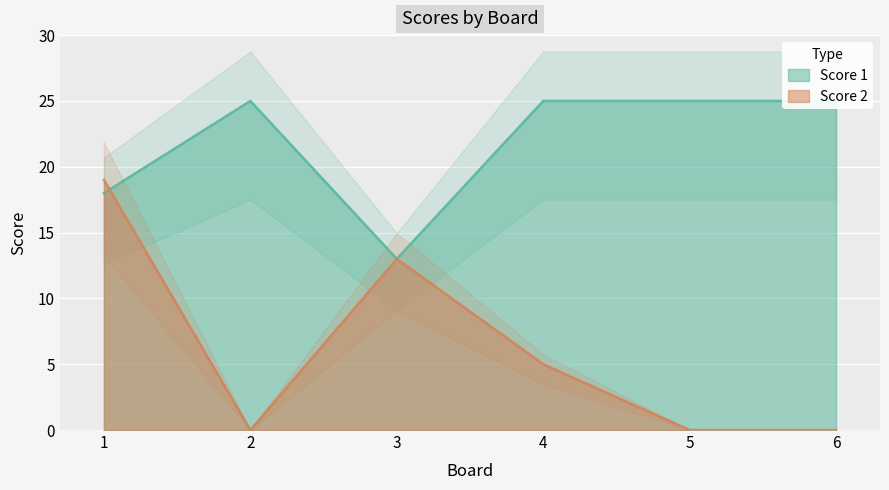

Is it true that Score 2 equals -7 at 6?

False